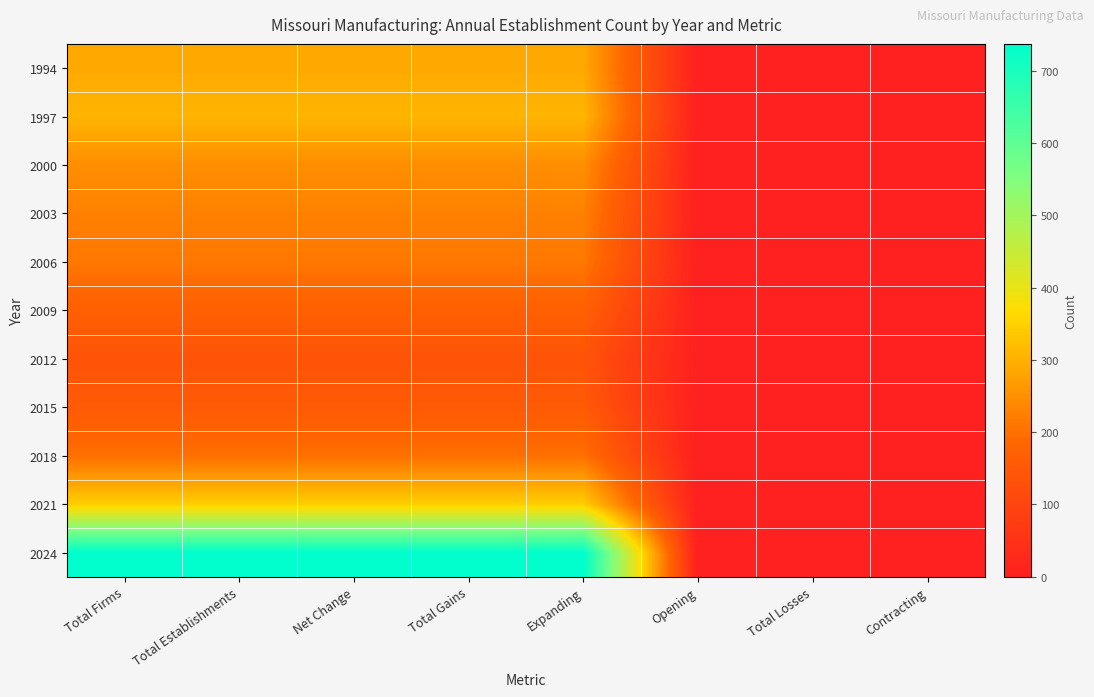

Reading left to right, extract all data points from this chart.

1994: Total Firms=289	Total Establishments=289	Net Change=289	Total Gains=289	Expanding=289	Opening=0	Total Losses=0	Contracting=0
1997: Total Firms=307	Total Establishments=307	Net Change=307	Total Gains=307	Expanding=307	Opening=0	Total Losses=0	Contracting=0
2000: Total Firms=247	Total Establishments=247	Net Change=247	Total Gains=247	Expanding=247	Opening=0	Total Losses=0	Contracting=0
2003: Total Firms=227	Total Establishments=227	Net Change=227	Total Gains=227	Expanding=227	Opening=0	Total Losses=0	Contracting=0
2006: Total Firms=213	Total Establishments=213	Net Change=213	Total Gains=213	Expanding=213	Opening=0	Total Losses=0	Contracting=0
2009: Total Firms=170	Total Establishments=170	Net Change=170	Total Gains=170	Expanding=170	Opening=0	Total Losses=0	Contracting=0
2012: Total Firms=137	Total Establishments=137	Net Change=137	Total Gains=137	Expanding=137	Opening=0	Total Losses=0	Contracting=0
2015: Total Firms=154	Total Establishments=154	Net Change=154	Total Gains=154	Expanding=154	Opening=0	Total Losses=0	Contracting=0
2018: Total Firms=200	Total Establishments=200	Net Change=200	Total Gains=200	Expanding=200	Opening=0	Total Losses=0	Contracting=0
2021: Total Firms=346	Total Establishments=346	Net Change=346	Total Gains=346	Expanding=346	Opening=0	Total Losses=0	Contracting=0
2024: Total Firms=737	Total Establishments=737	Net Change=737	Total Gains=737	Expanding=737	Opening=0	Total Losses=0	Contracting=0